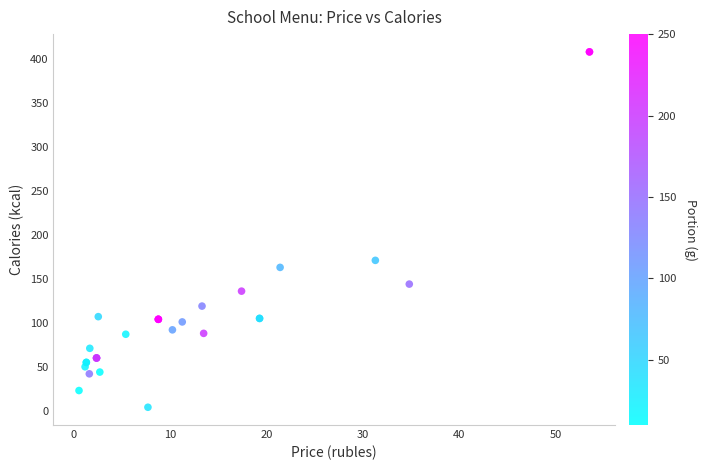

What Y value in the scatter plot is closest to 206?

171